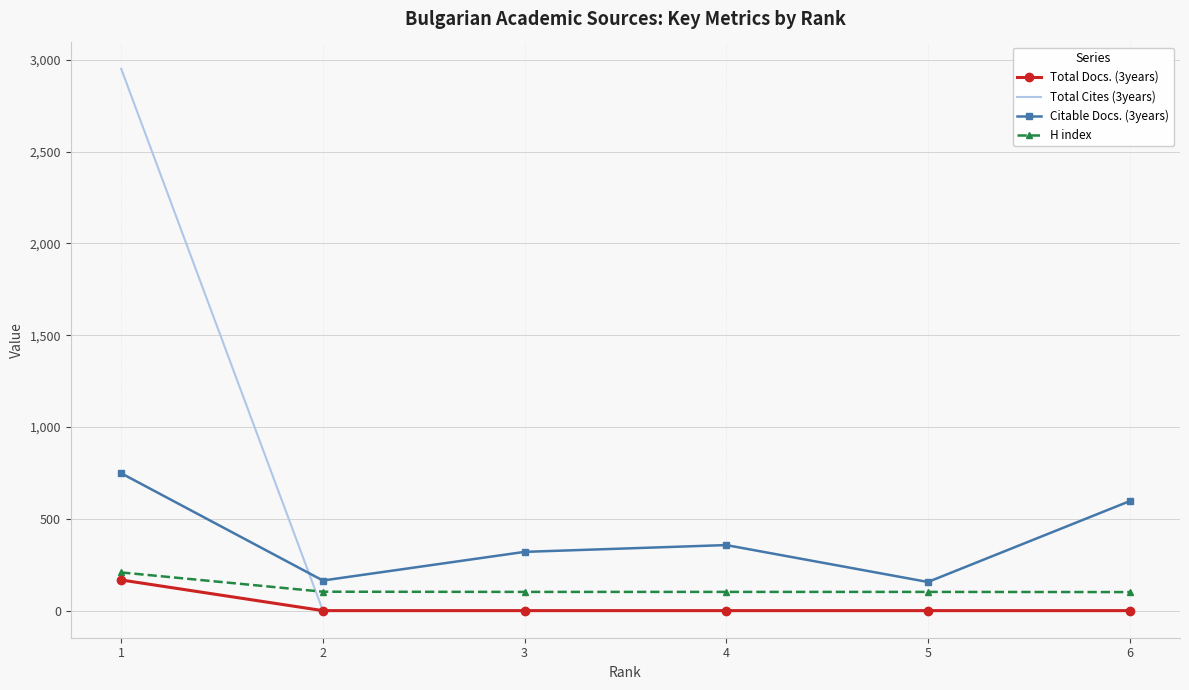

What are all the series names shown in the legend?

Total Docs. (3years), Total Cites (3years), Citable Docs. (3years), H index